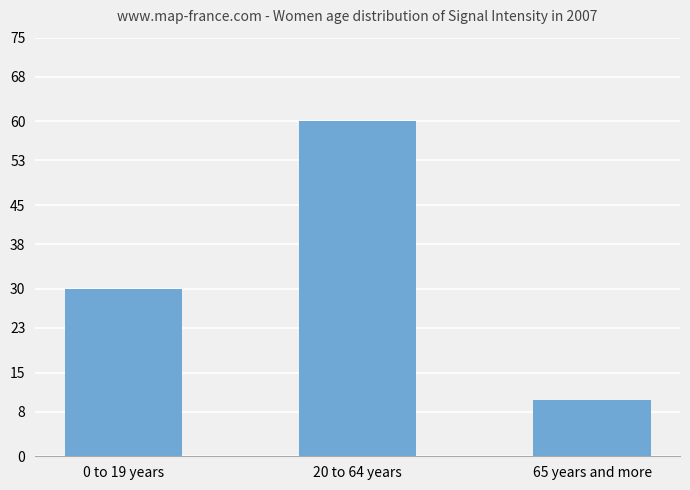

List the labels in order of value, largest first.

20 to 64 years, 0 to 19 years, 65 years and more